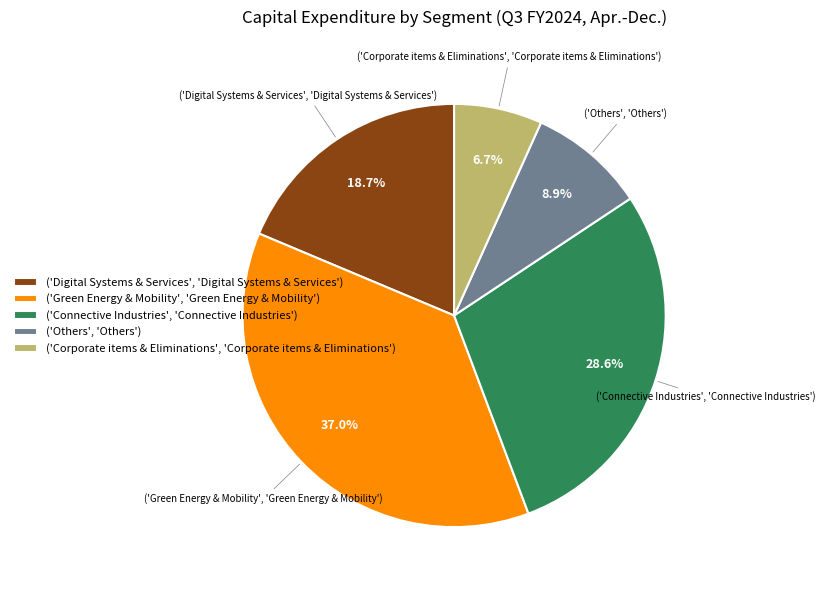

Which category has the biggest portion of the pie?

('Green Energy & Mobility', 'Green Energy & Mobility')